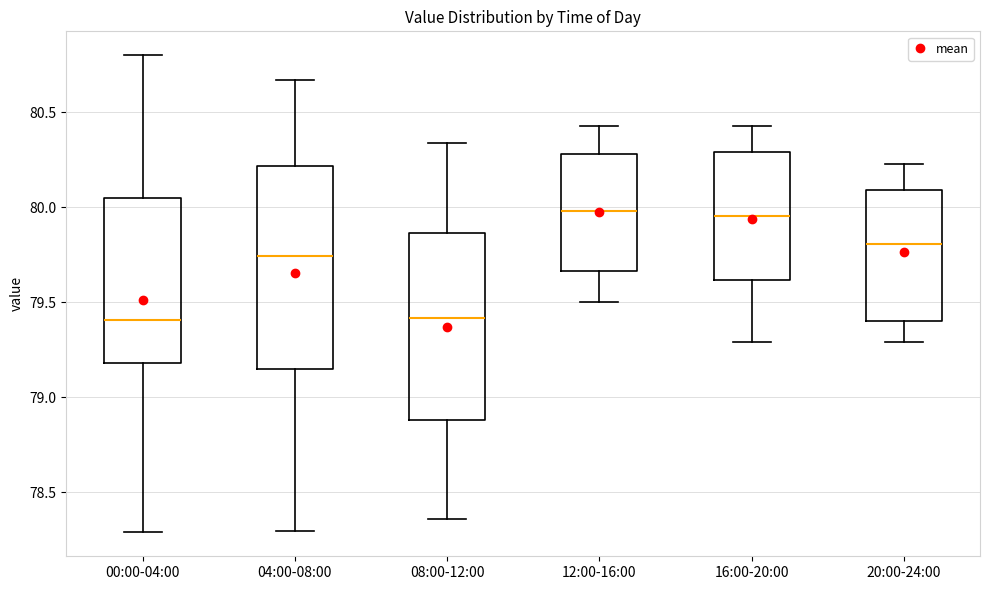

Which box is the tallest, from its lower edge to its upper edge?

04:00-08:00